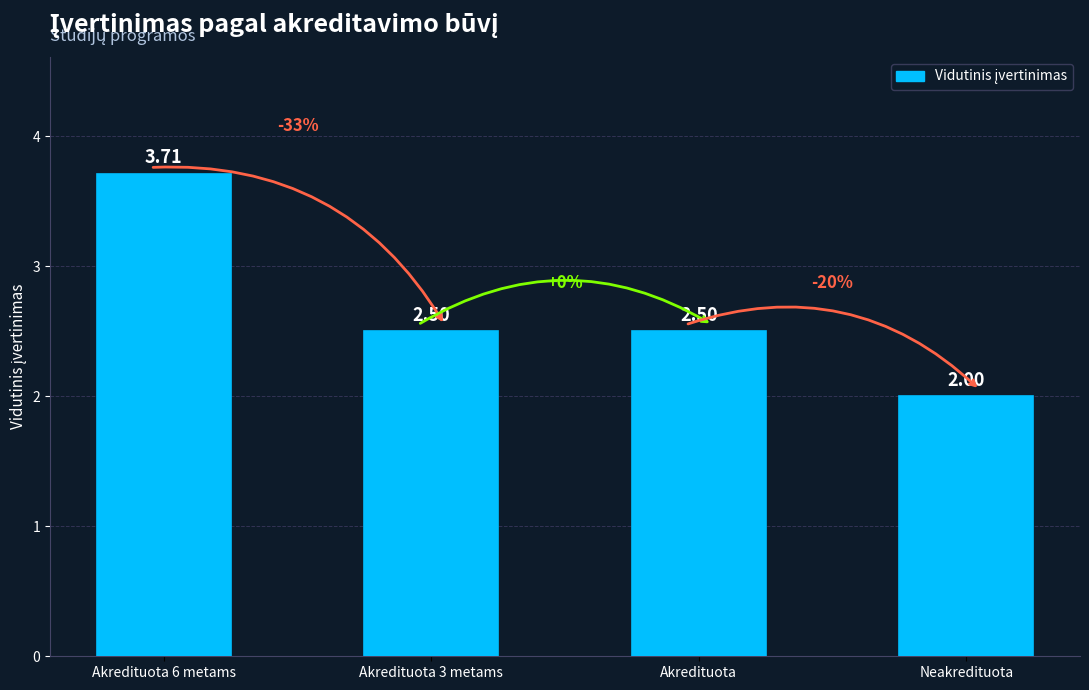

How many values are between 2 and 3?

3